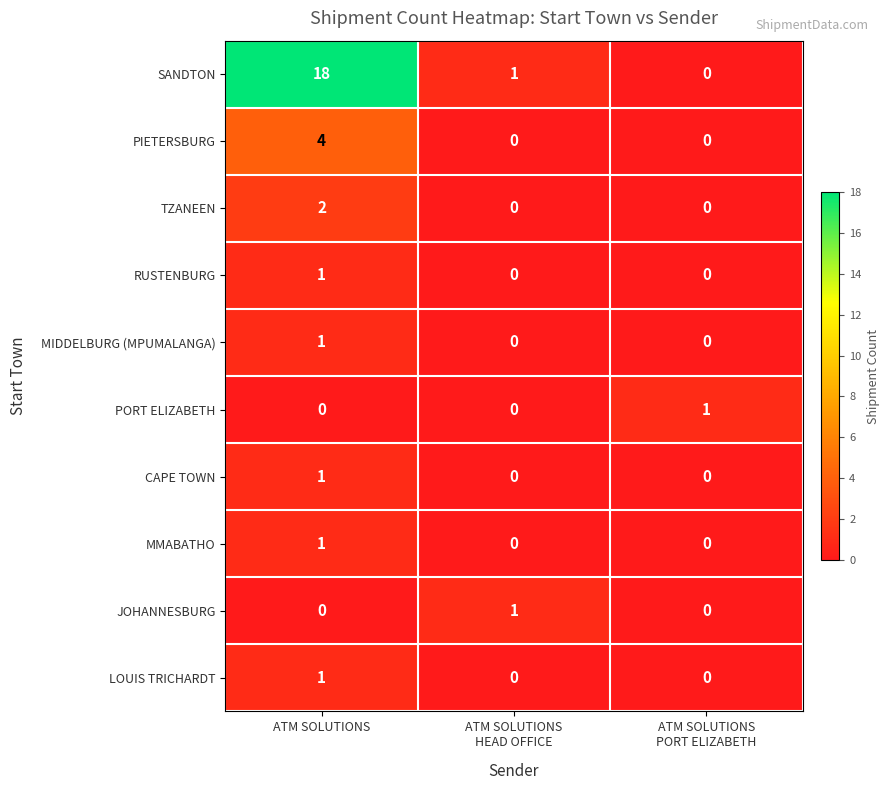

Count the CAPE TOWN values in the range 0 to 1.

3